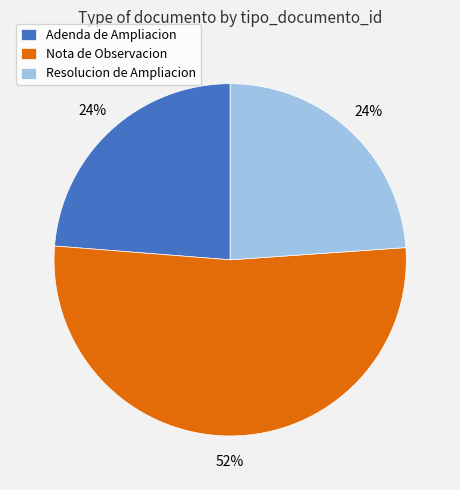

What is the largest slice in the pie chart?

Nota de Observacion